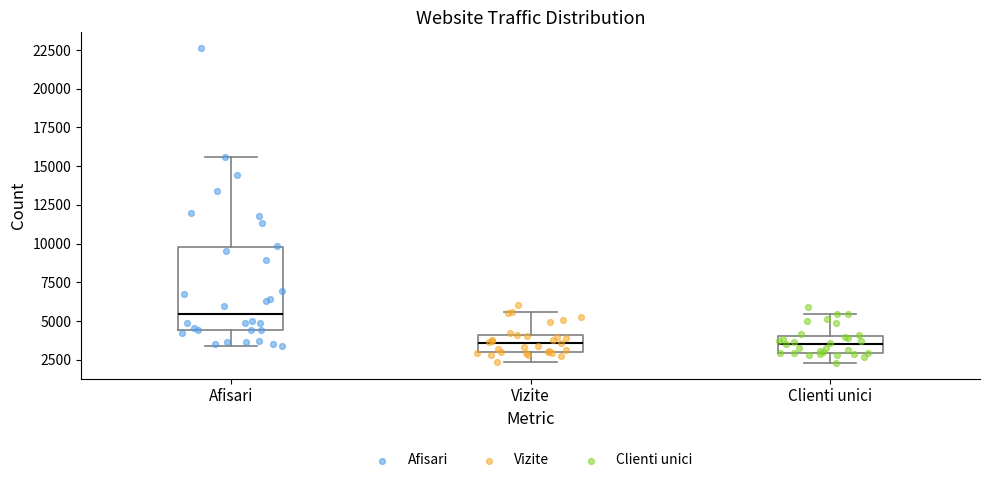

Which box is the tallest, from its lower edge to its upper edge?

Afisari